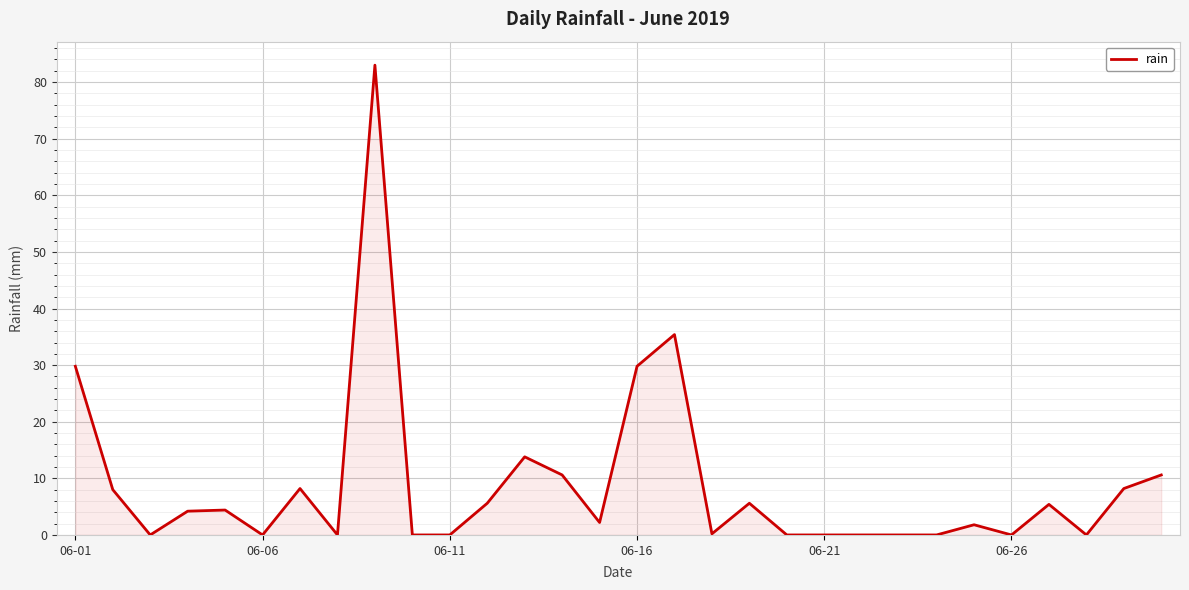

What is the difference between the maximum and minimum values?

83.0